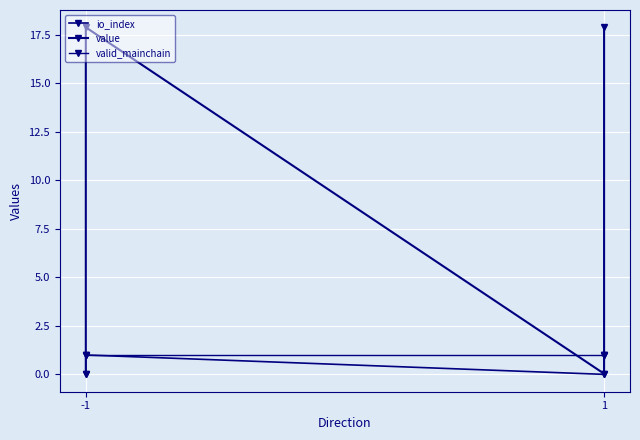

Is this an area chart (filled region under the line)?

No